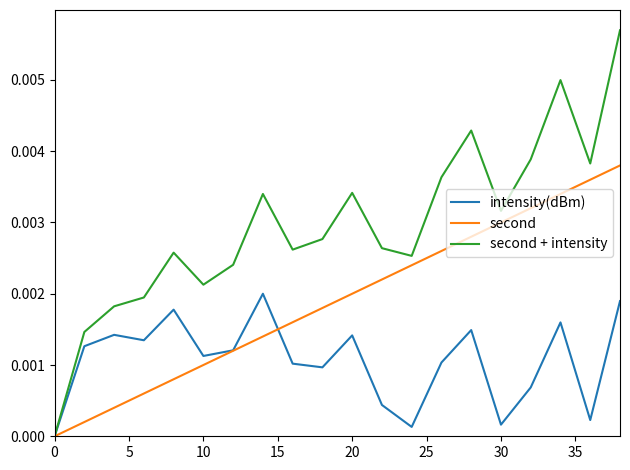

Which series has the largest total across all categories?

second + intensity